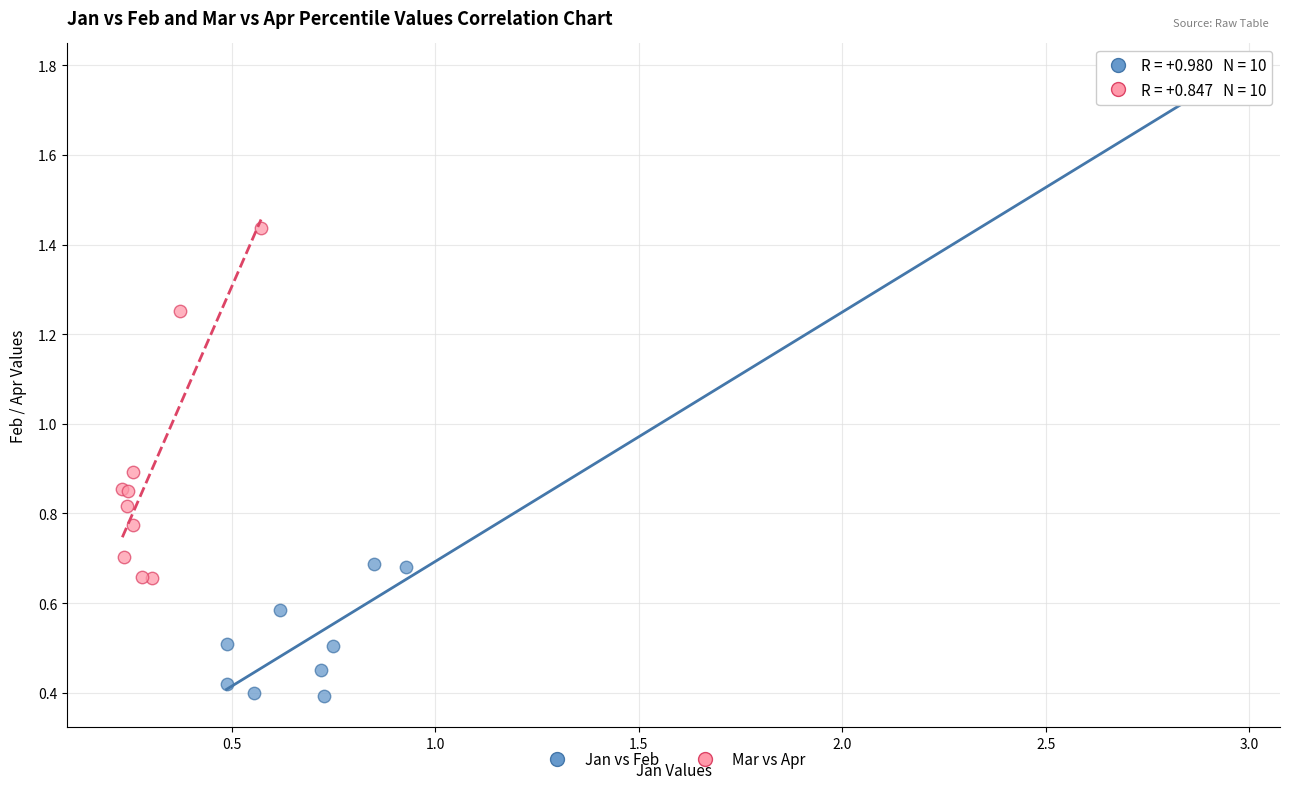

Which series has the widest spread of Y values?

Jan vs Feb